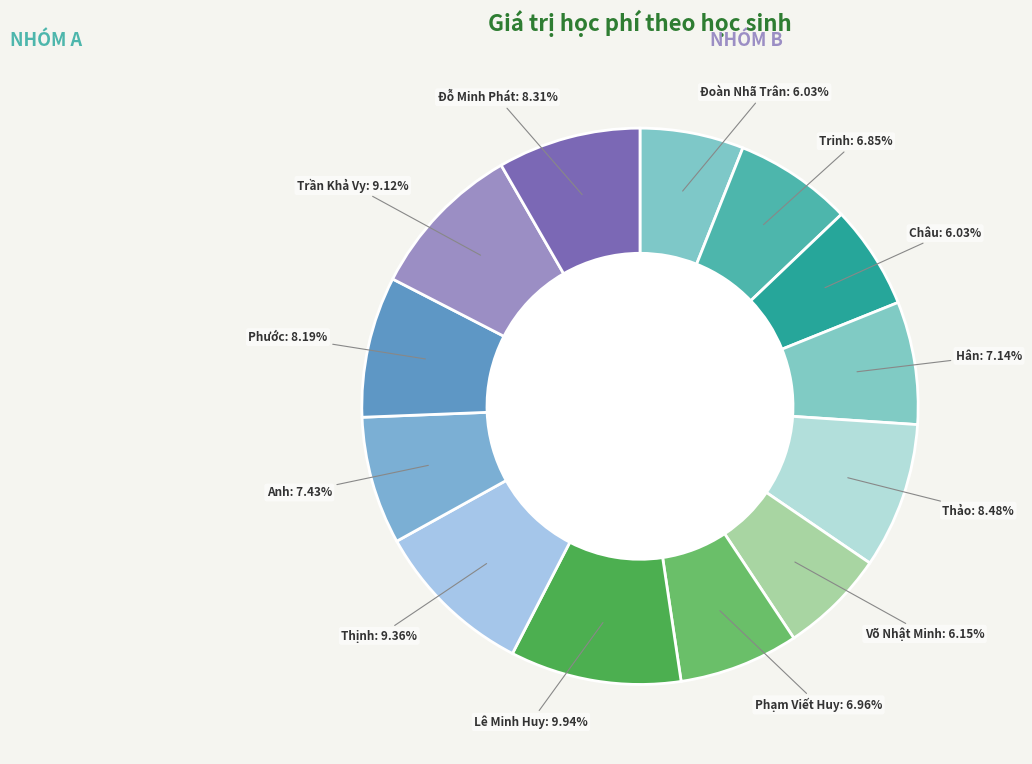

Rank the categories by value from highest to lowest.

Lê Minh Huy, Nguyễn Nhật Thịnh, Trần Khả Vy, Nguyễn Ánh Thiên Thảo, Đỗ Minh Phát, Võ Nguyễn Duy Phước, Ngô Hoàng Bảo Anh, Cao Nguyễn Gia Hân, Phạm Viết Huy, Trần Phạm Minh Trinh, Võ Nhật Minh, Đoàn Nhã Trân, Nguyễn Ngọc Thanh Châu